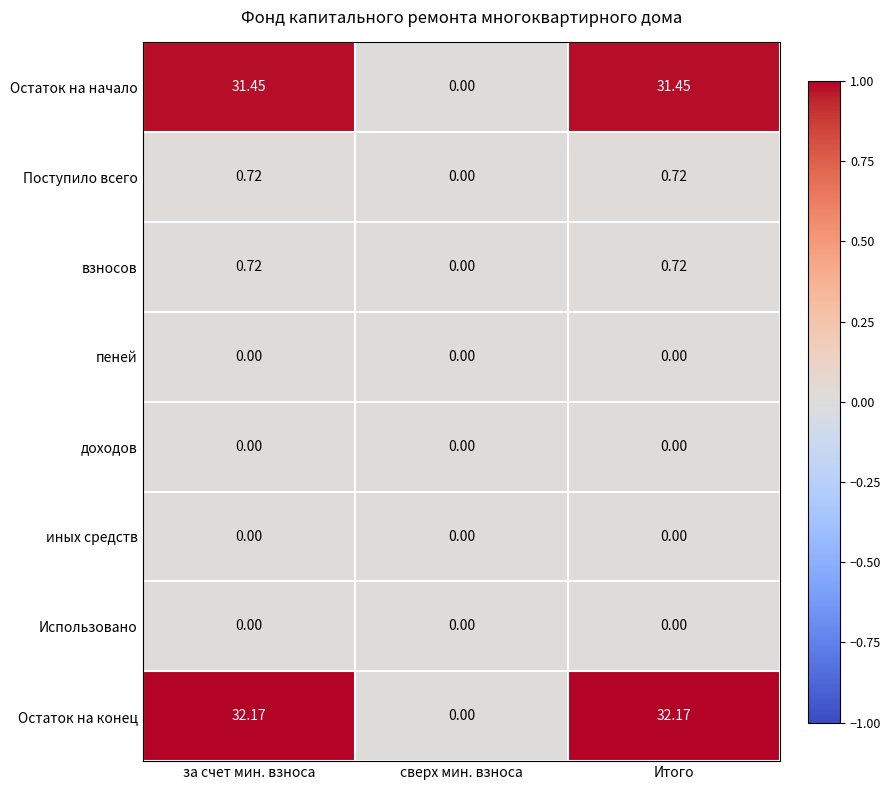

Which series has the largest range (max minus min)?

Остаток на конец